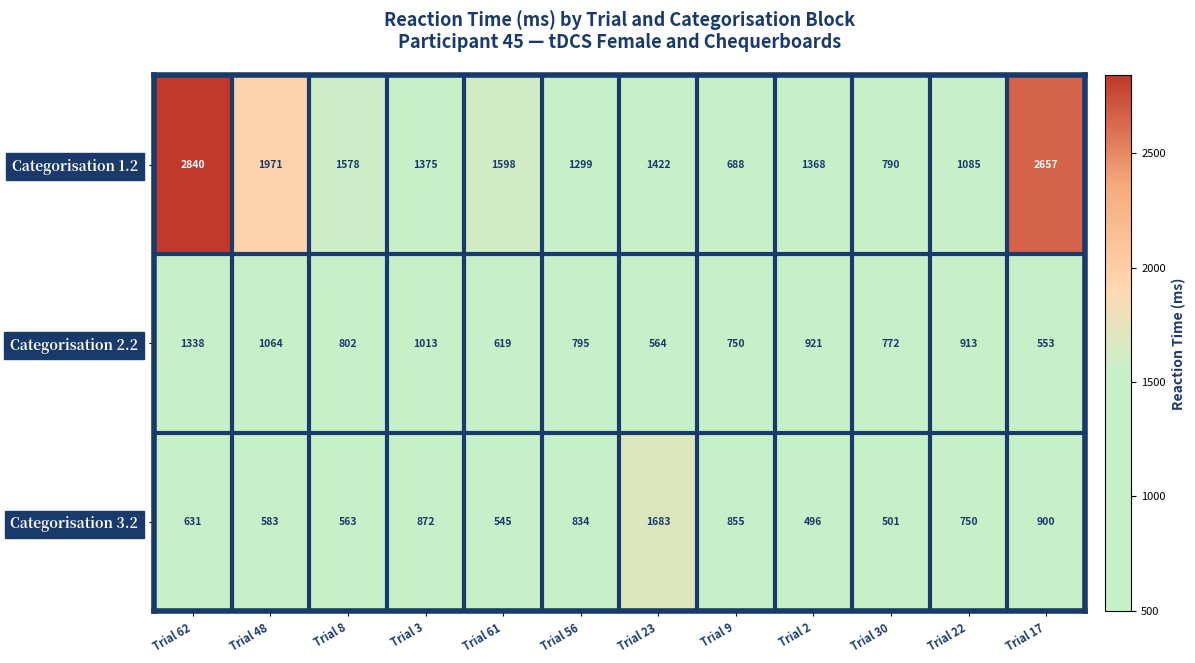

Which series has the widest spread of values?

Categorisation 1.2